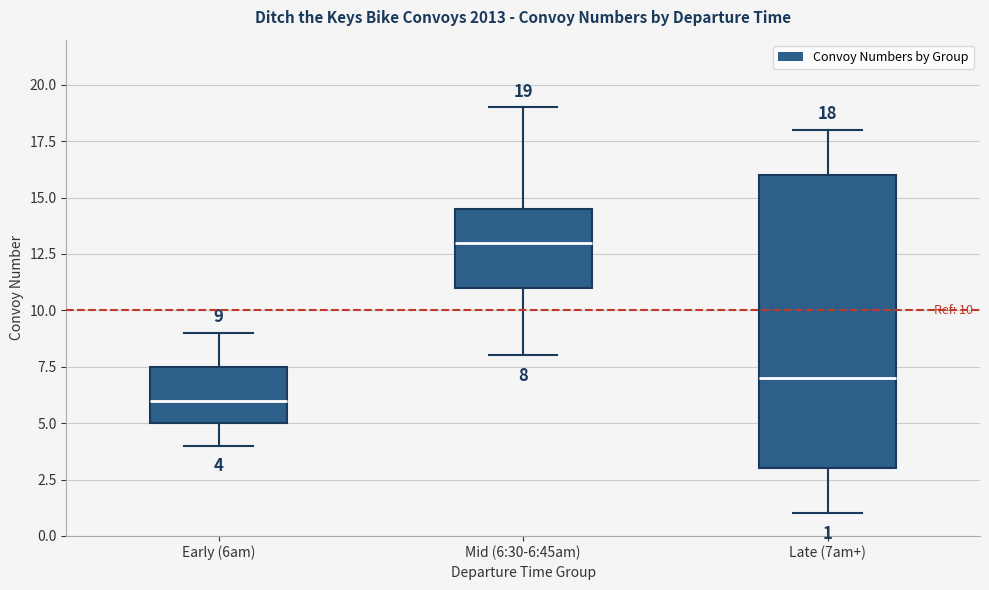

Which box is the tallest, from its lower edge to its upper edge?

Late (7am+)